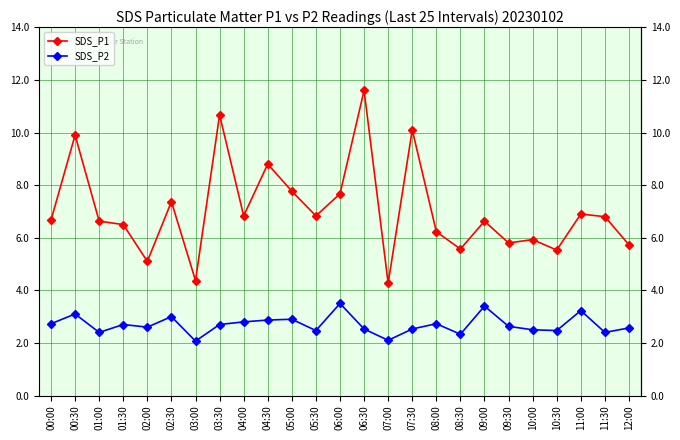

What is the difference between the second highest and minimum values in the SDS_P1 series?

6.4